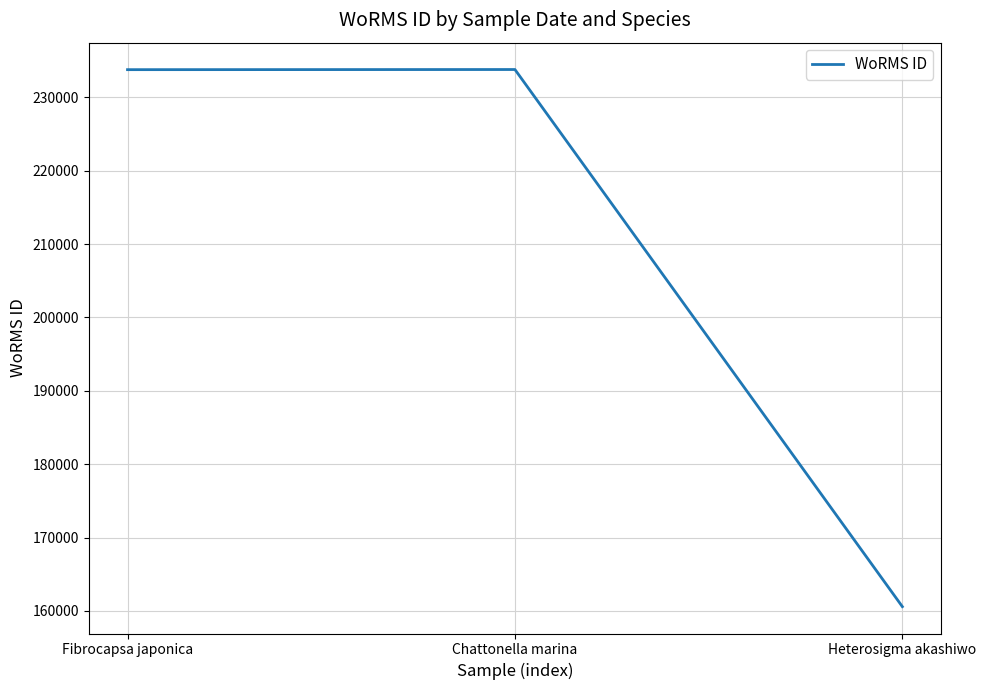

The value at Chattonella marina is 233780. True or false?

True